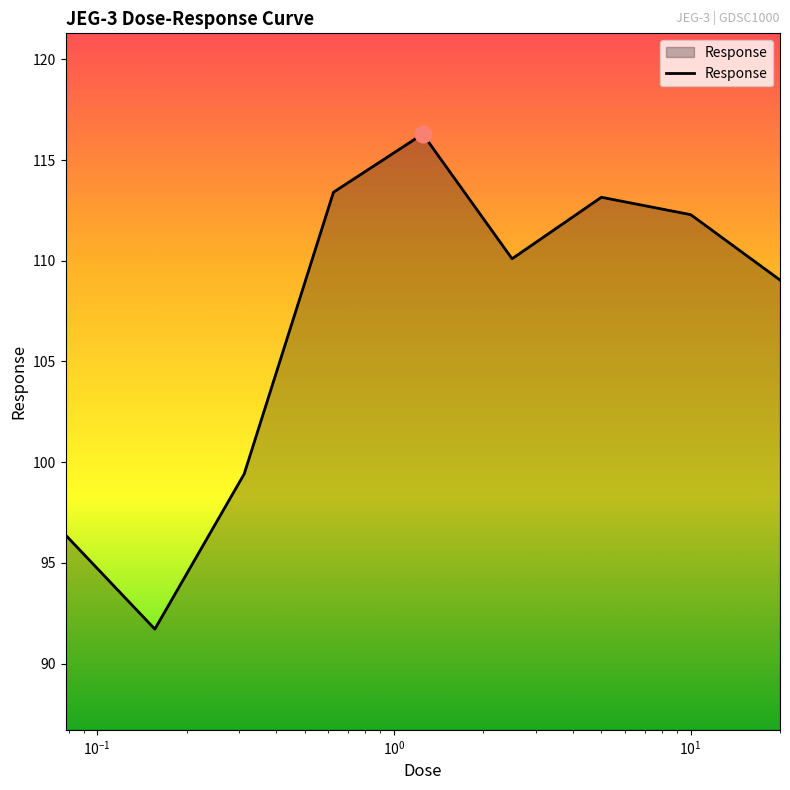

What is the greatest value displayed?

116.3